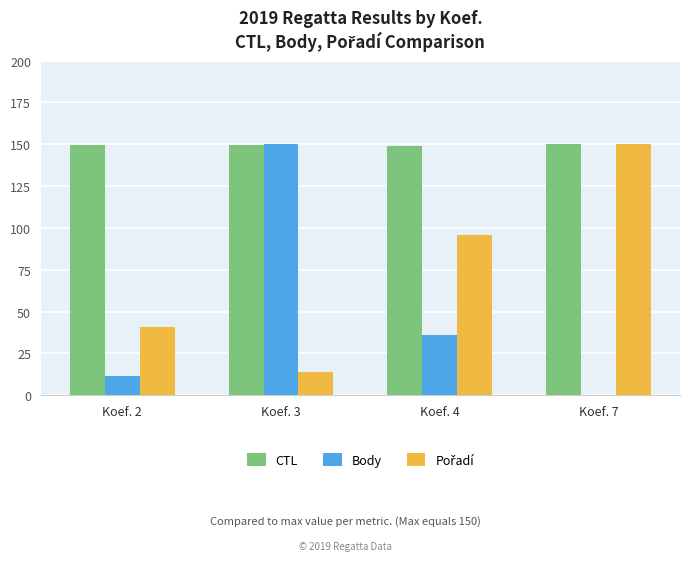

What is the difference between the Body values at Koef. 2 and Koef. 7?

11.5